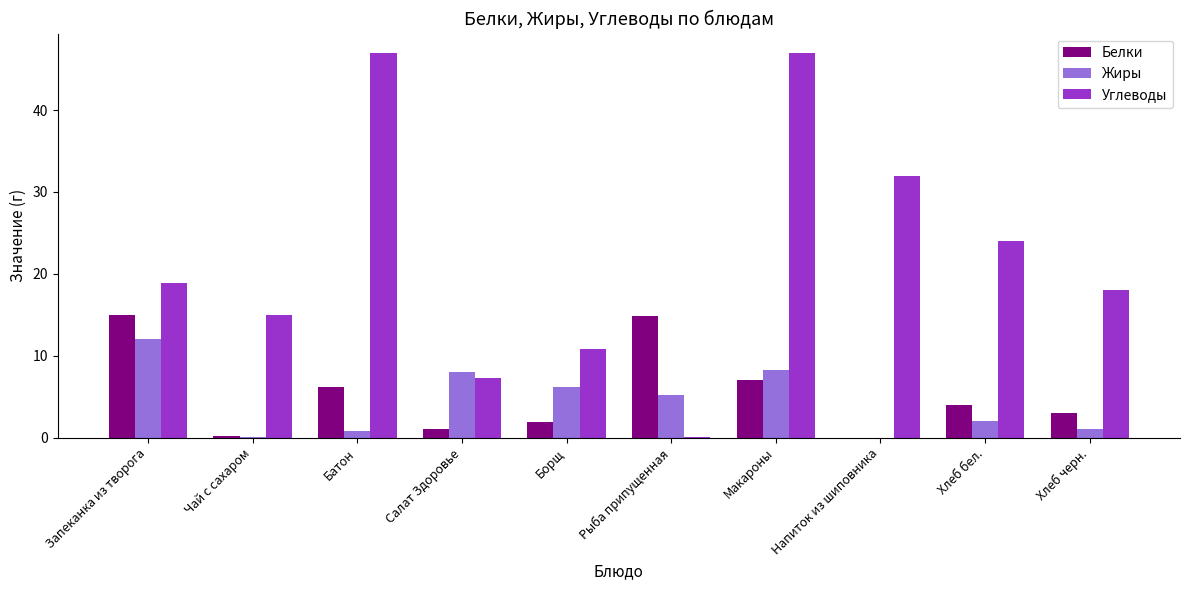

Which series changed the most between Хлеб бел. and Хлеб черн.?

Углеводы